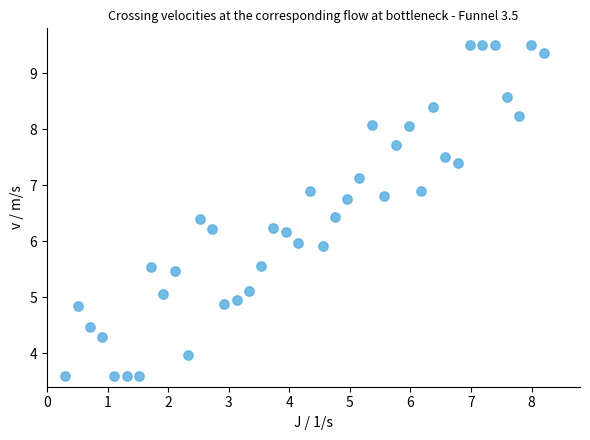

What is the range of X values (max minus min)?

7.9